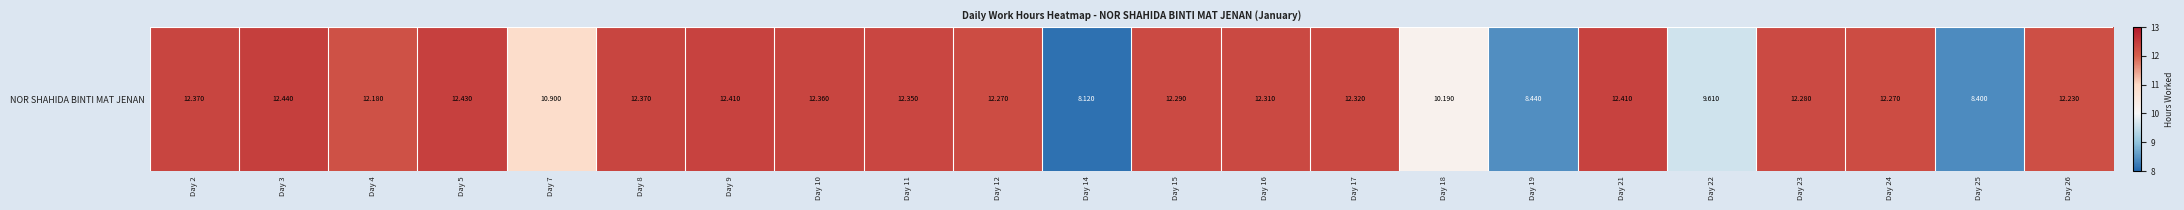

Which category has the highest value across all series?

Day 3